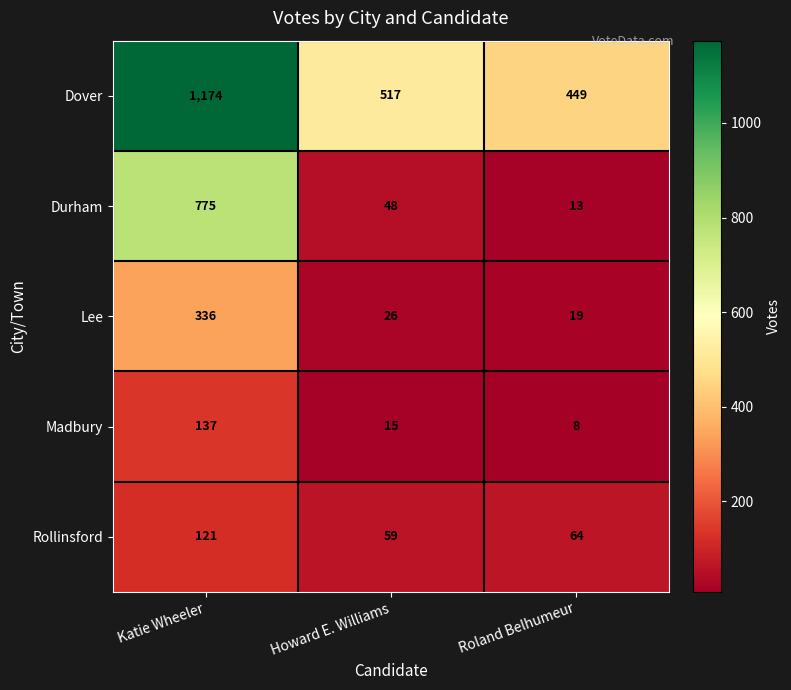

What is the sum of all Lee values?

381